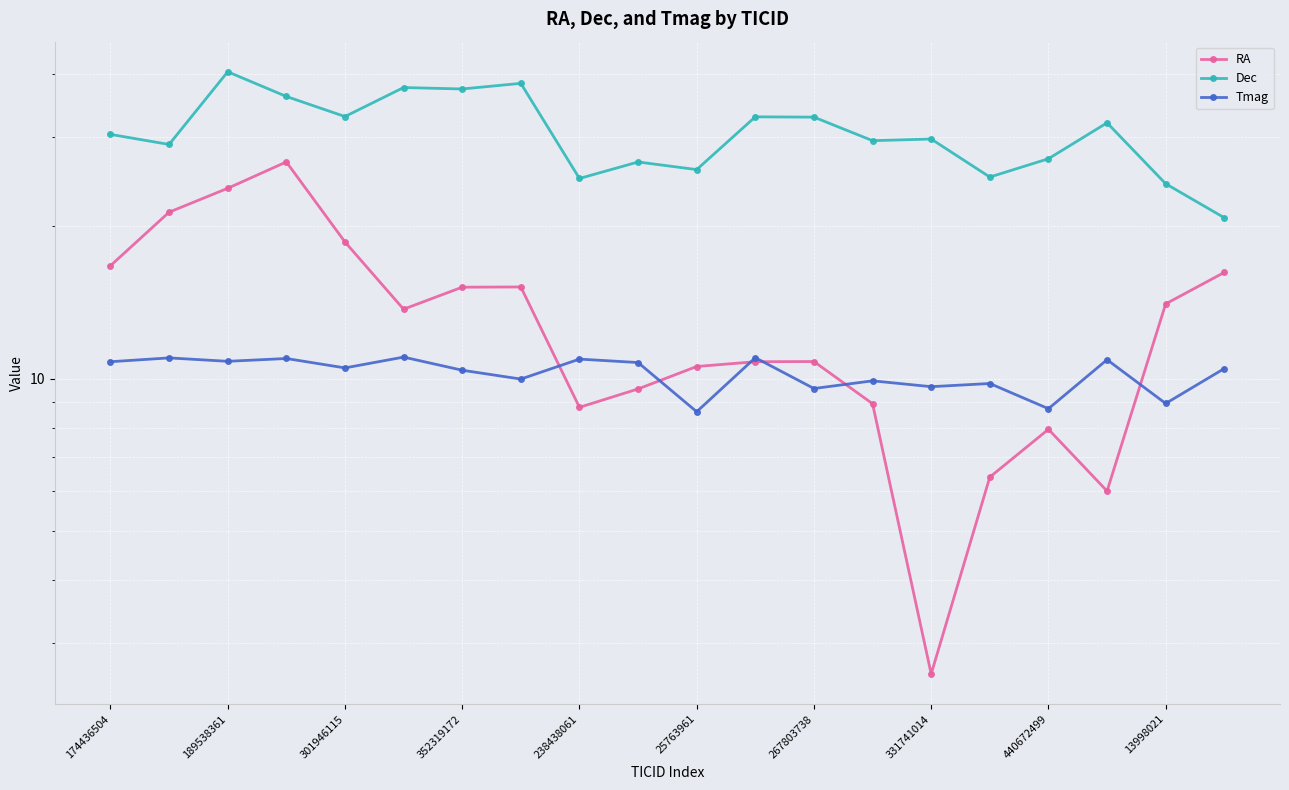

What is the sum of all RA values?

264.2